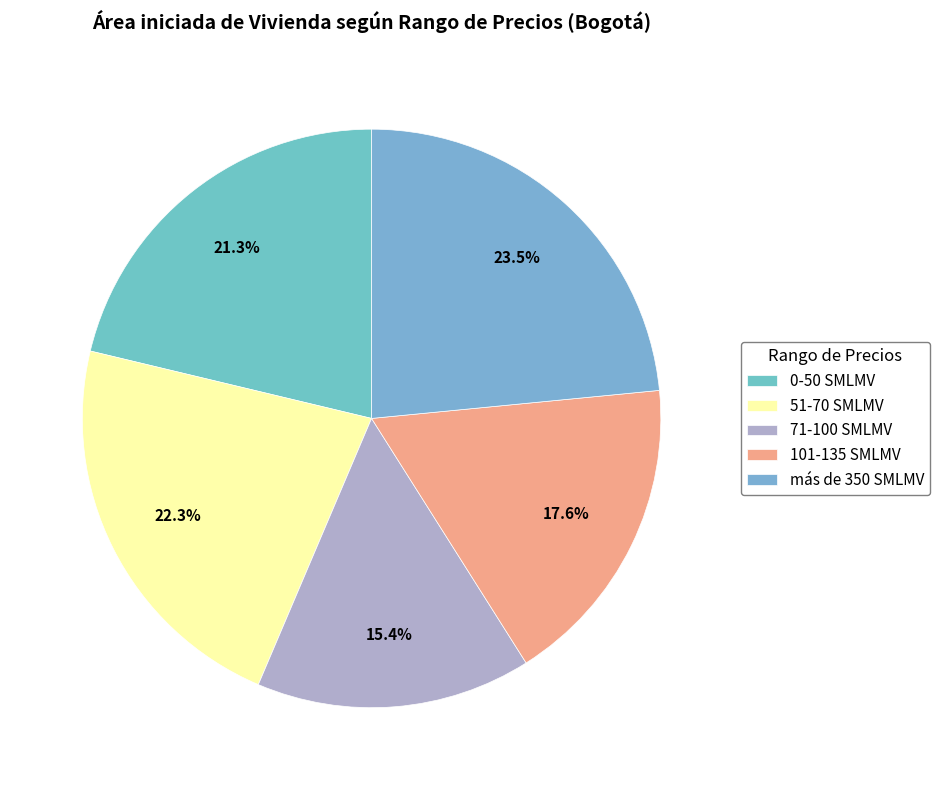

Count the number of slices in the pie.

5